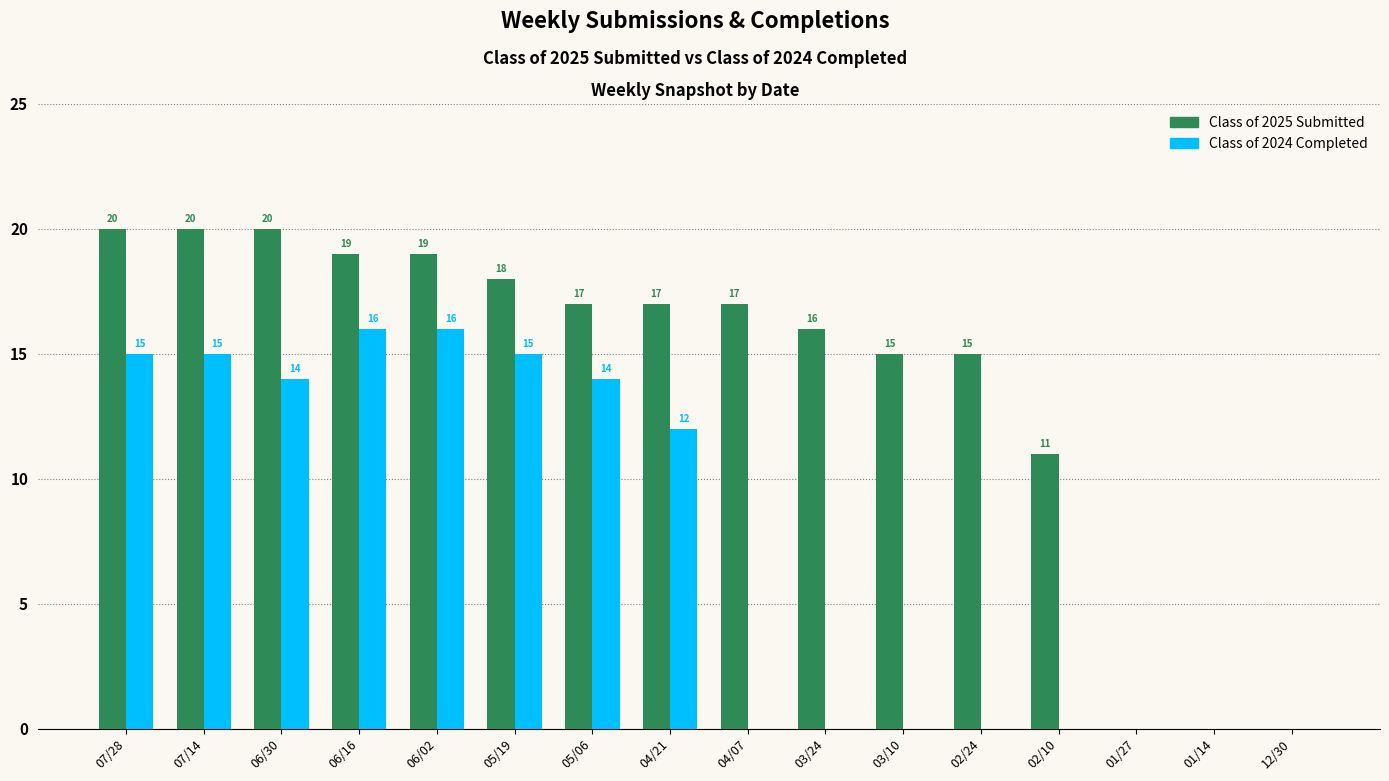

Reading right to left, transcribe all the data shown in this chart.

Class of 2025 Submitted: 0	0	0	11	15	15	16	17	17	17	18	19	19	20	20	20
Class of 2024 Completed: 0	0	0	0	0	0	0	0	12	14	15	16	16	14	15	15